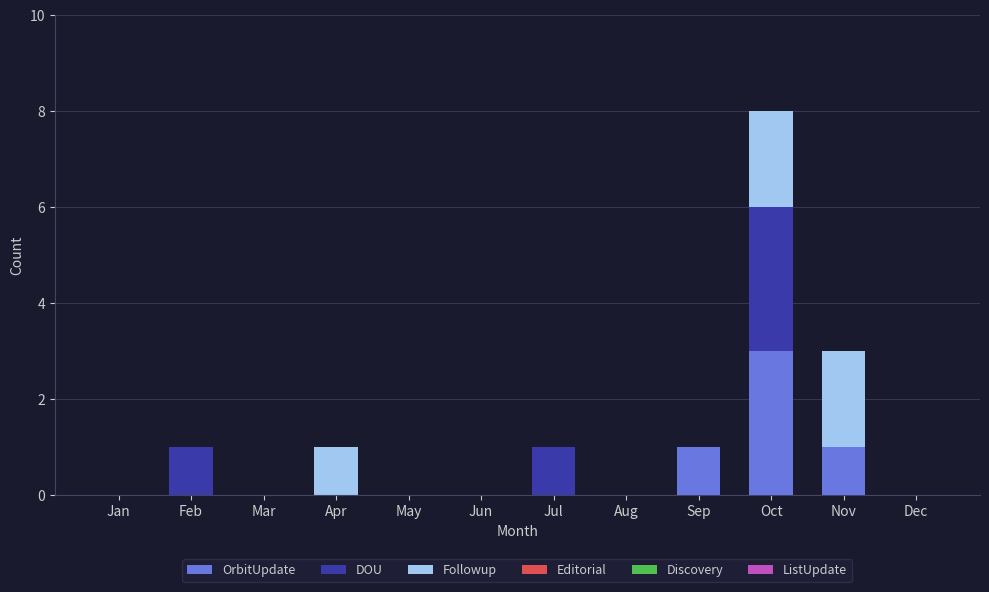

What is the total value across all series at Oct?

8